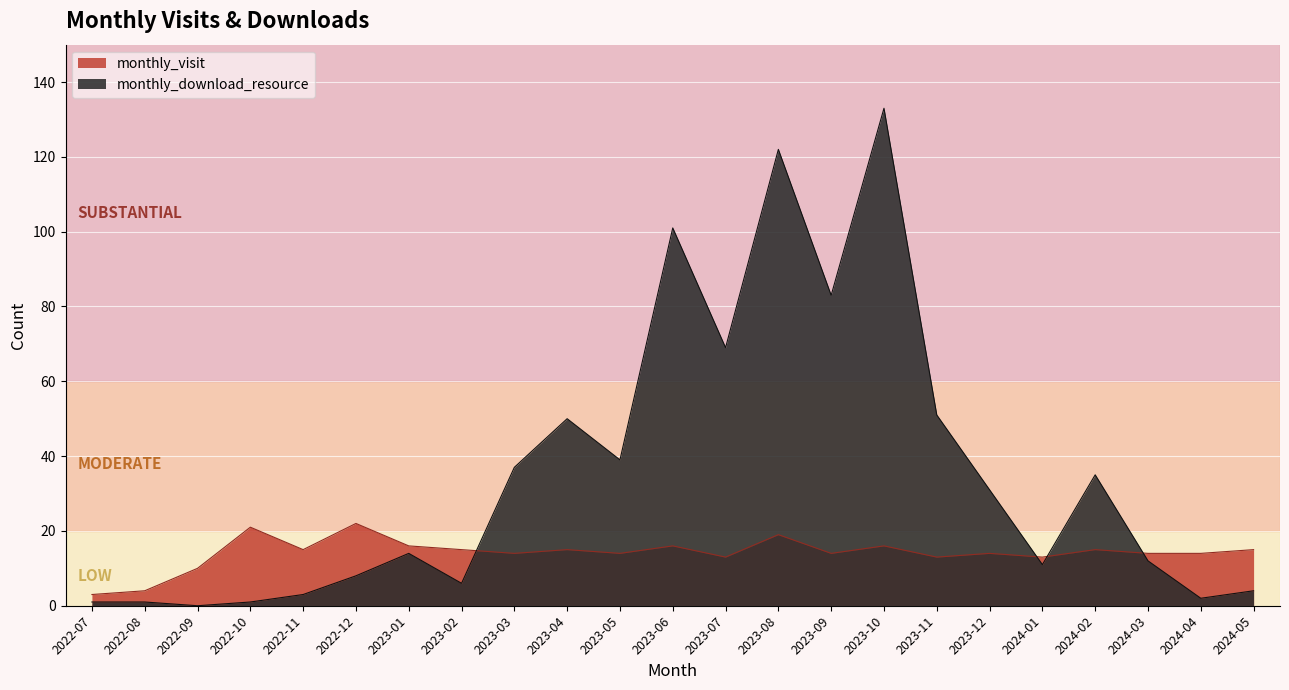

What position from the left is 2023-09?

15